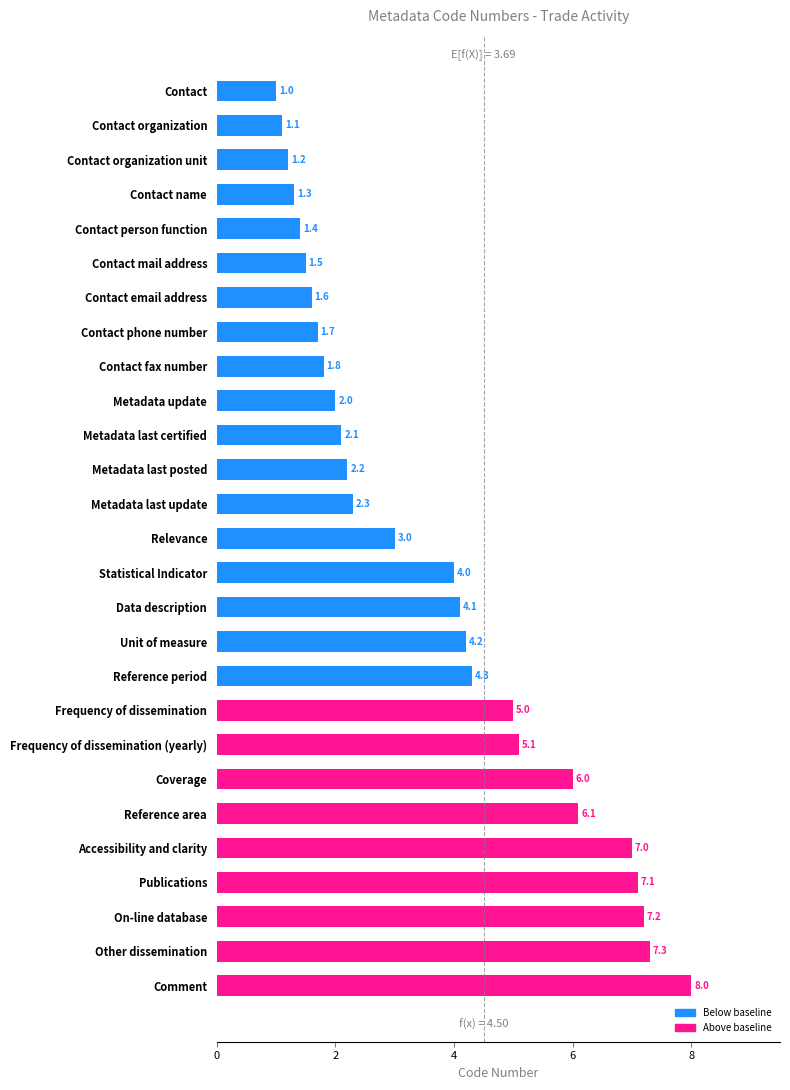

At which category does the chart reach its minimum across all series?

Contact